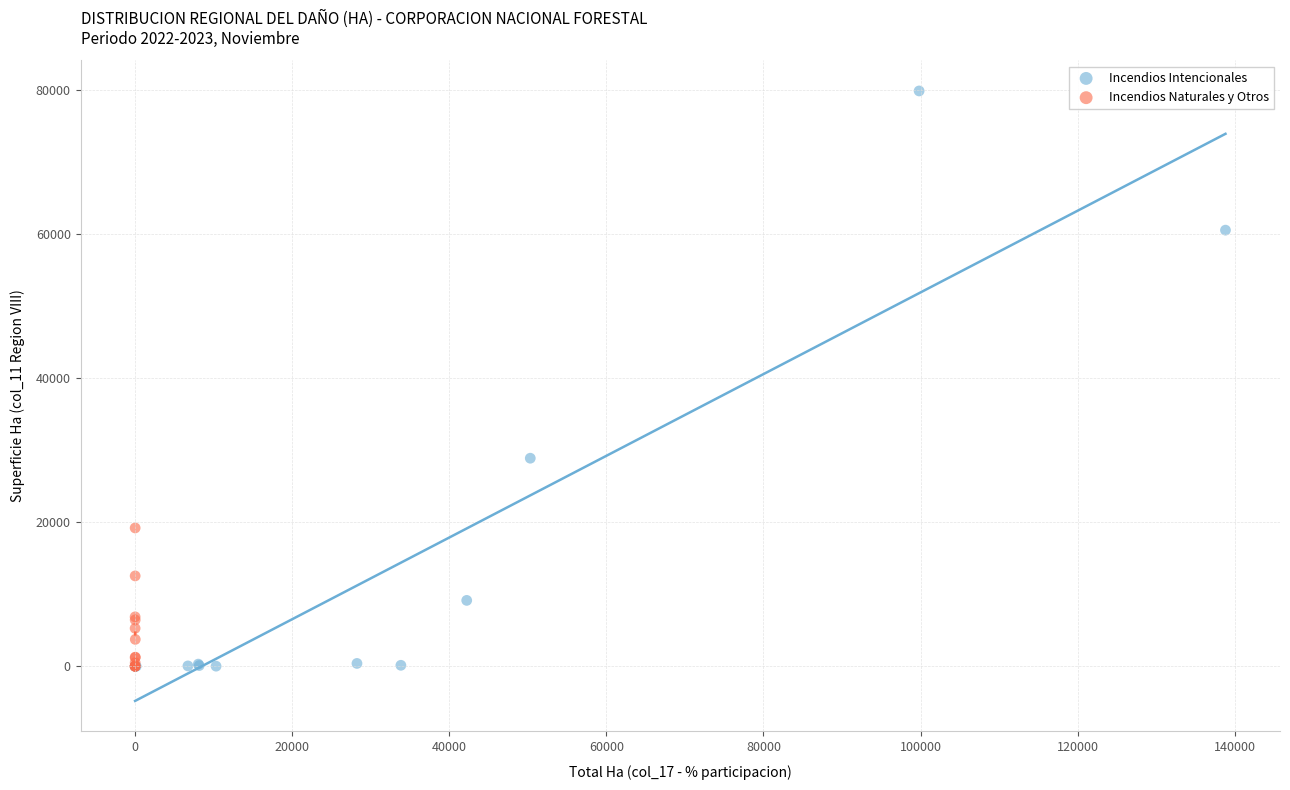

Which series contains the highest Y value?

Incendios Intencionales